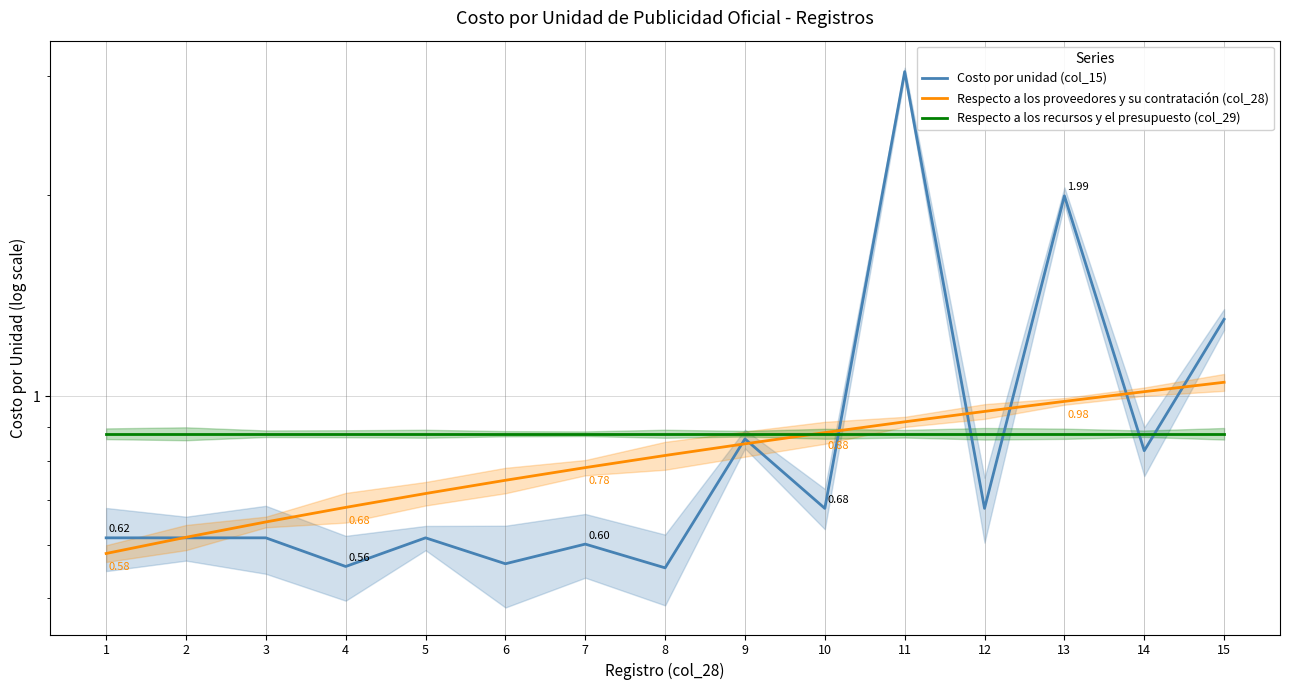

Rank the series by their maximum value, from lowest to highest.

Respecto a los recursos y el presupuesto (col_29), Respecto a los proveedores y su contratación (col_28), Costo por unidad (col_15)